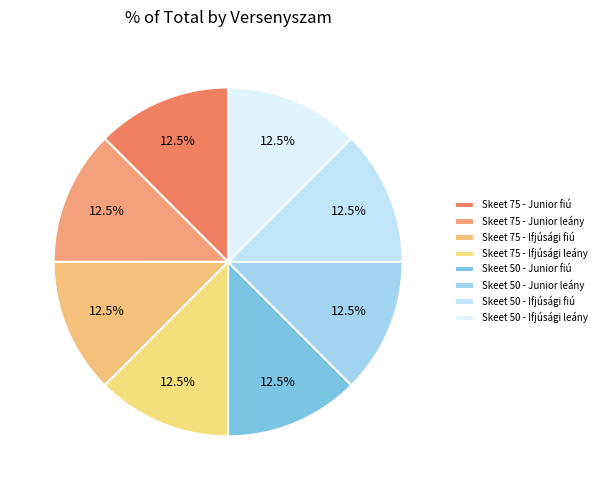

Is the sum of Skeet 50 - Ifjúsági leány and Skeet 50 - Ifjúsági fiú greater than half?

No